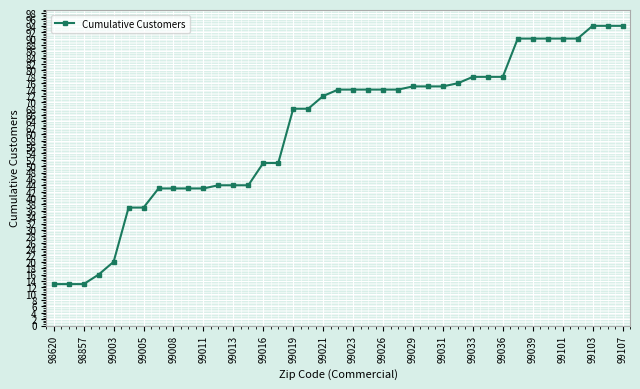

Reading right to left, what are all the values shown in this chart?

94	94	94	90	90	90	90	90	78	78	78	76	75	75	75	74	74	74	74	74	72	68	68	51	51	44	44	44	43	43	43	43	37	37	20	16	13	13	13